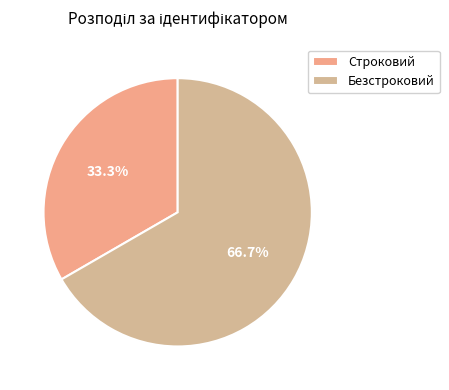

What percentage is NOT represented by Строковий?

66.7%